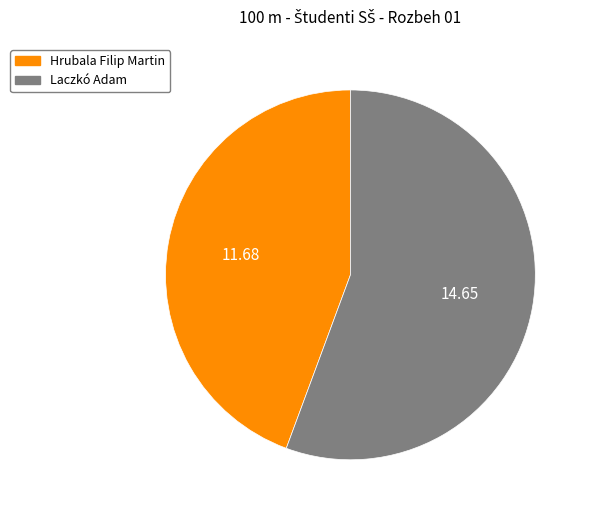

Rank the categories by value from lowest to highest.

Hrubala Filip Martin, Laczkó Adam